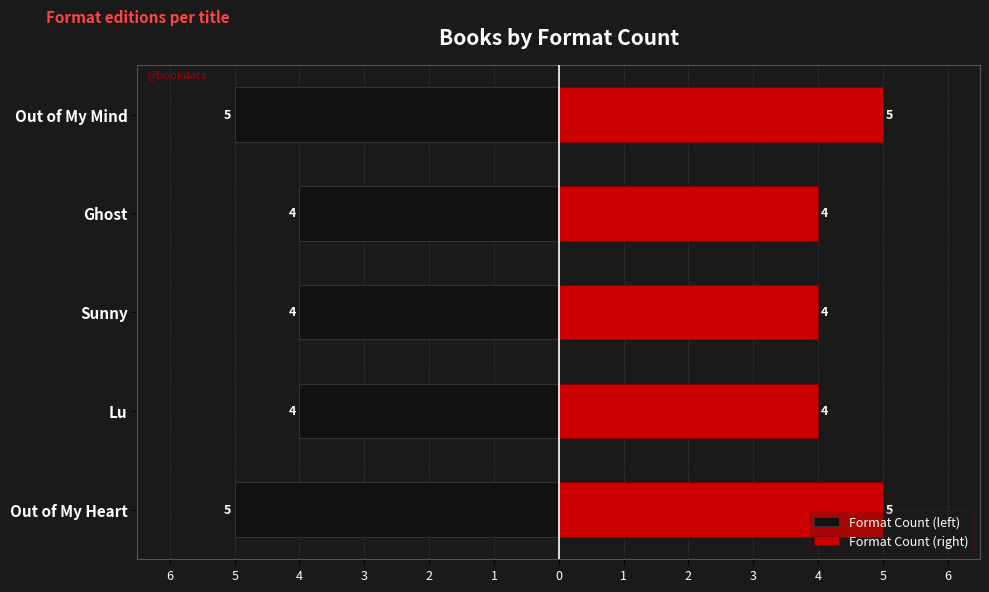

What is the difference between the Format Count (left) values at Out of My Mind and Lu?

1